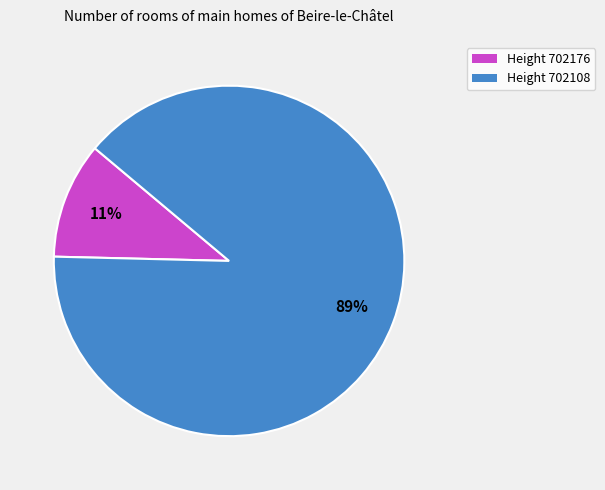

Is it true that Height 702108 is 89% of the pie?

True